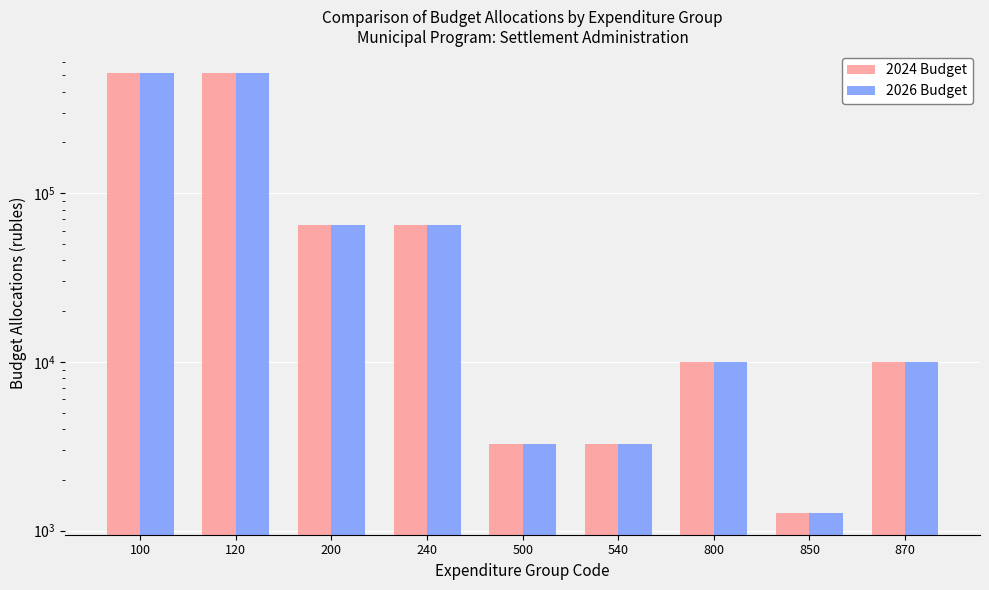

What is the sum of all 2026 Budget values?

1190135